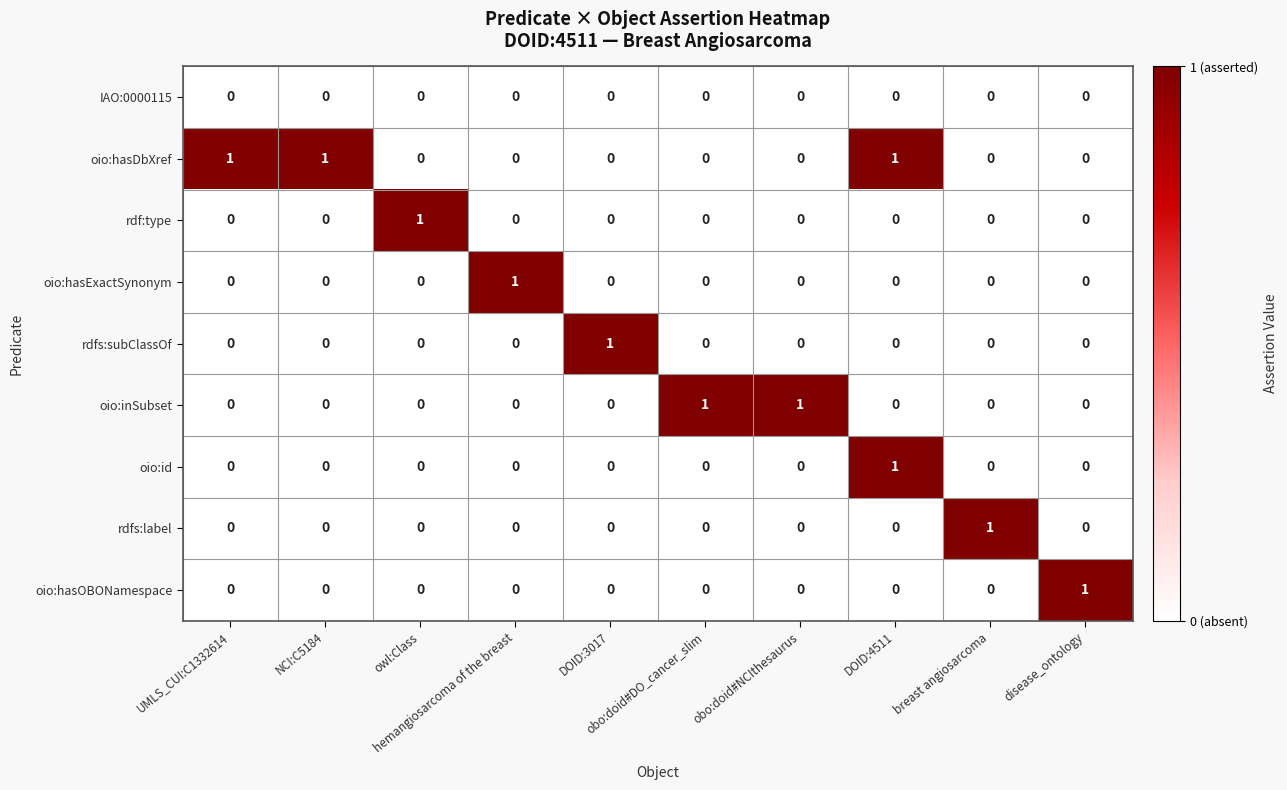

Which series has the largest total across all categories?

oio:hasDbXref